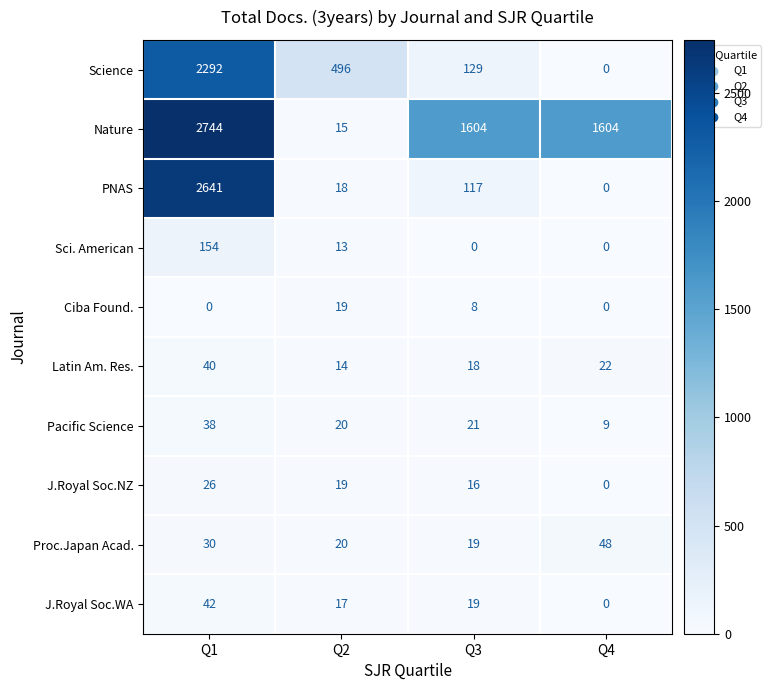

The value of Nature at Q3 is 2133. True or false?

False